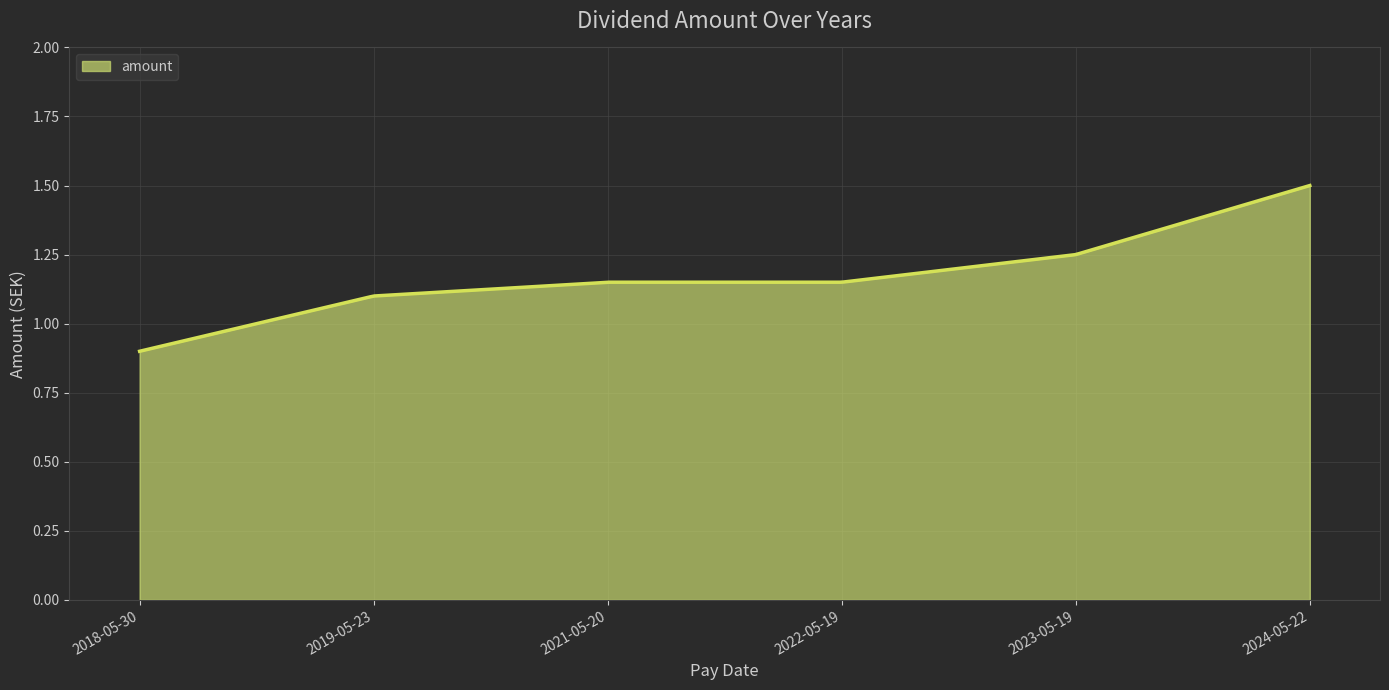

List the labels in order of value, largest first.

2024-05-22, 2023-05-19, 2021-05-20, 2022-05-19, 2019-05-23, 2018-05-30